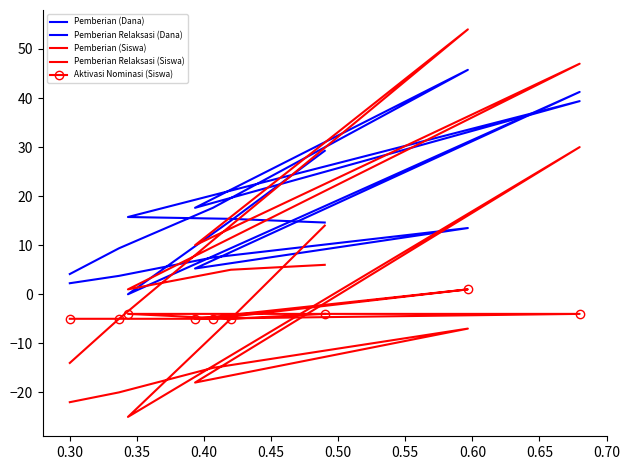

At which label is Pemberian Relaksasi (Siswa) closest to 2?

0.30